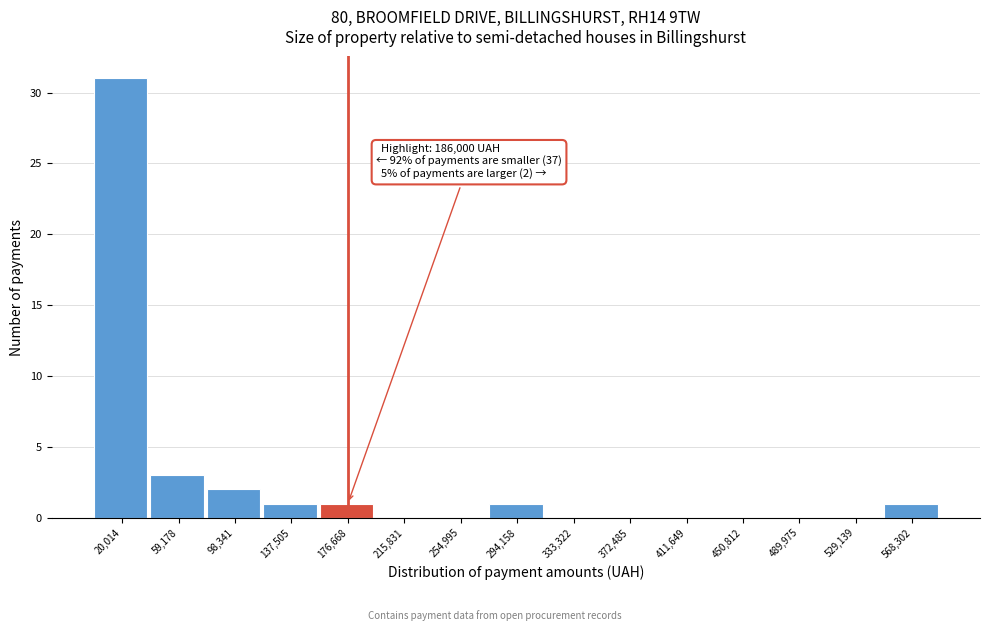

Which range on the x-axis has the tallest bar?

0 to 40000